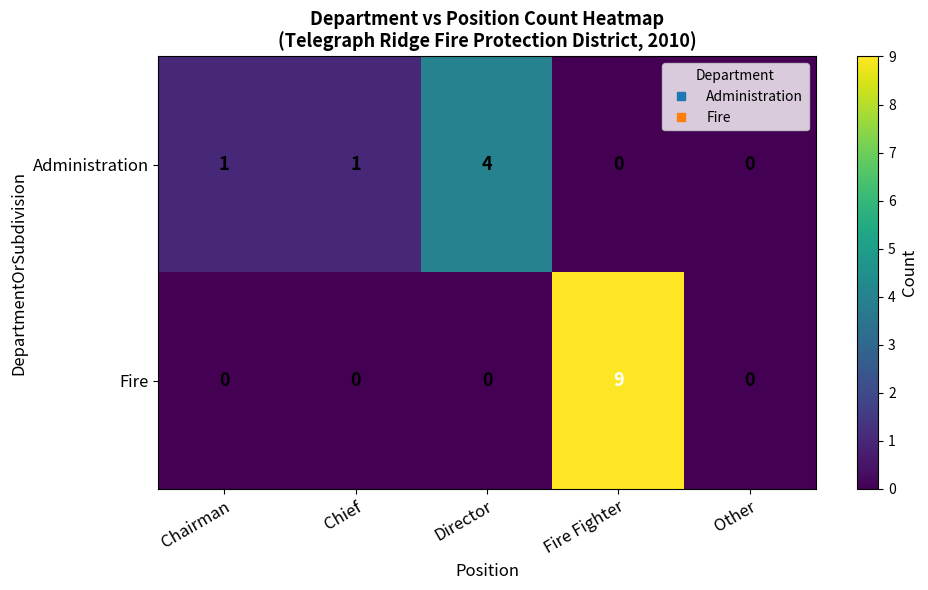

List the series in order of their overall mean, highest first.

Fire, Administration